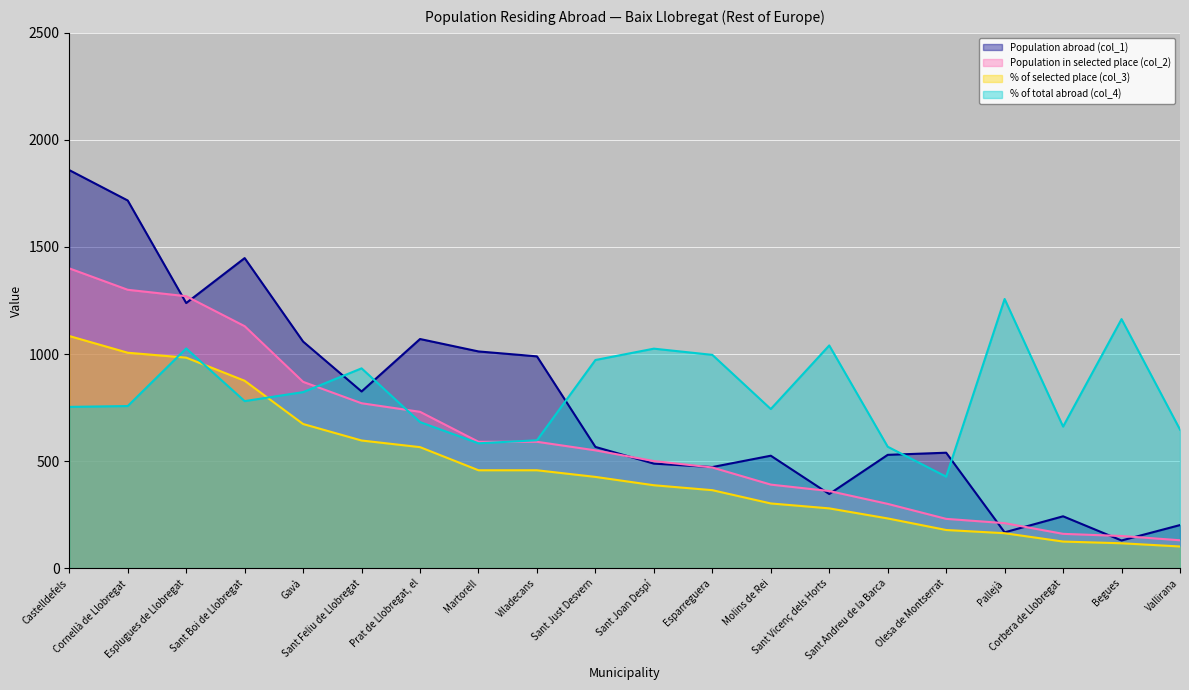

What is the sum of the Population in selected place (col_2) values at Cornellà de Llobregat and Sant Feliu de Llobregat?

2070.0